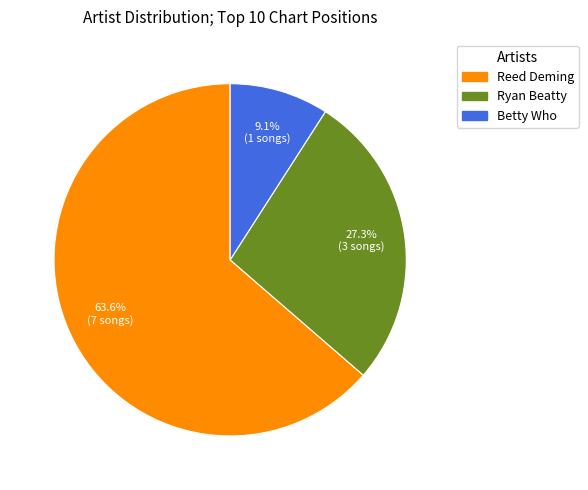

Does any single category account for the majority?

Yes